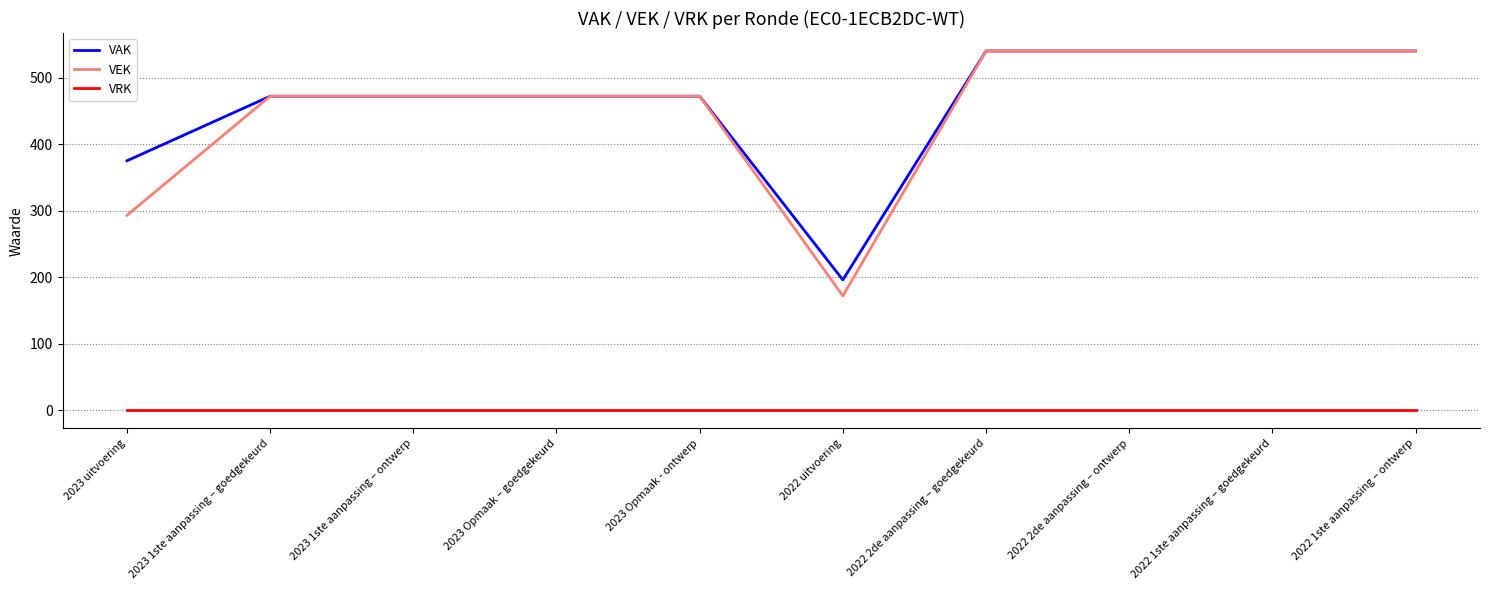

True or false: VRK and VEK intersect in this chart.

False